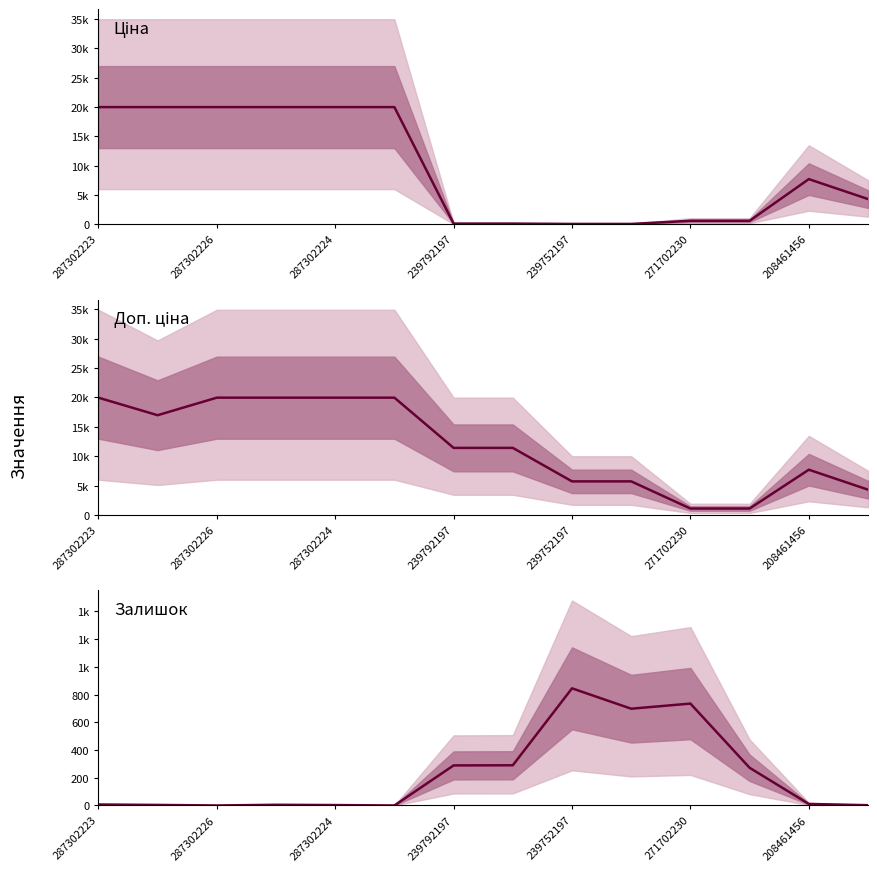

Between 287302223 and 271702230, which is larger?

287302223